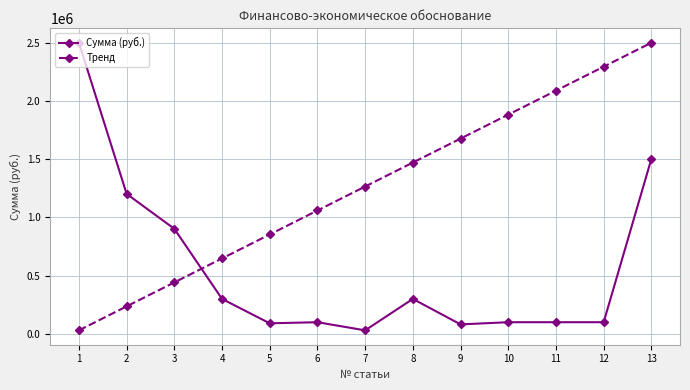

True or false: Тренд and Сумма (руб.) cross at least once.

True